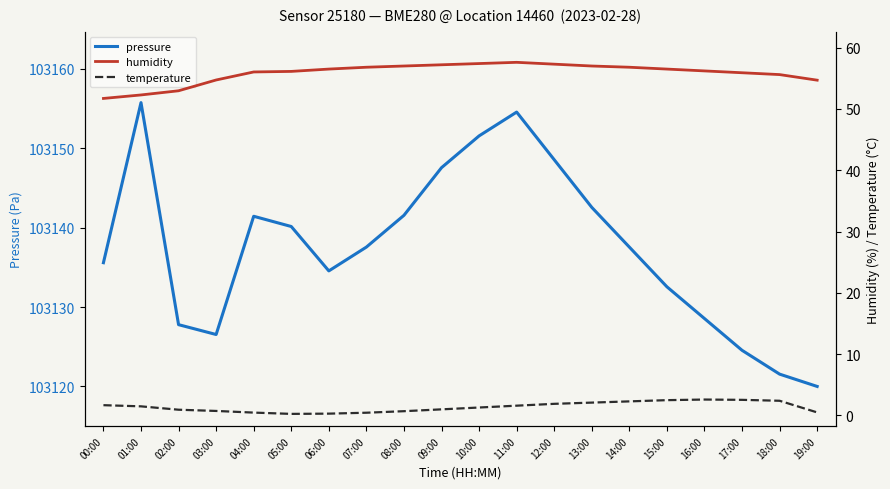

Does the chart have visible grid lines?

No